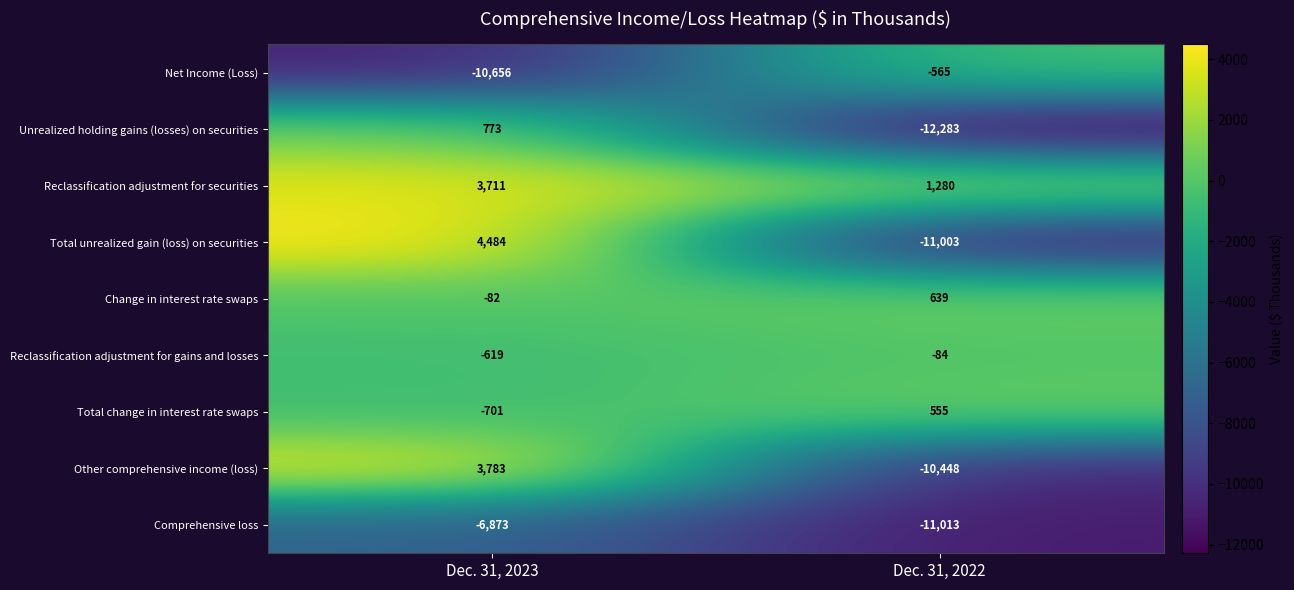

What is the sum of the Reclassification adjustment for gains and losses values at Dec. 31, 2022 and Dec. 31, 2023?

-703